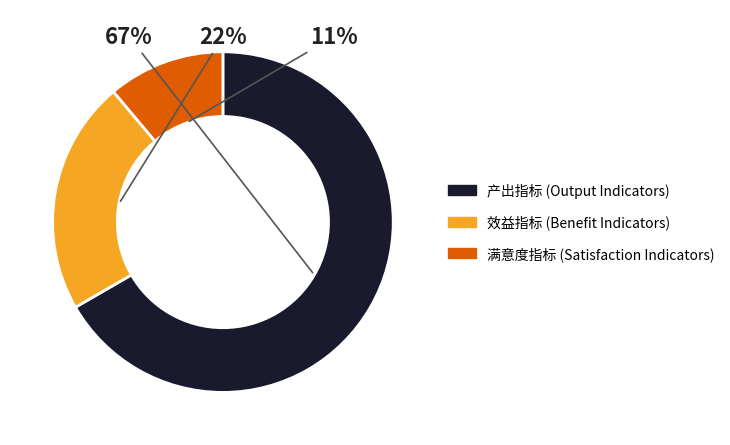

The 效益指标 slice represents 22% of the pie. True or false?

True